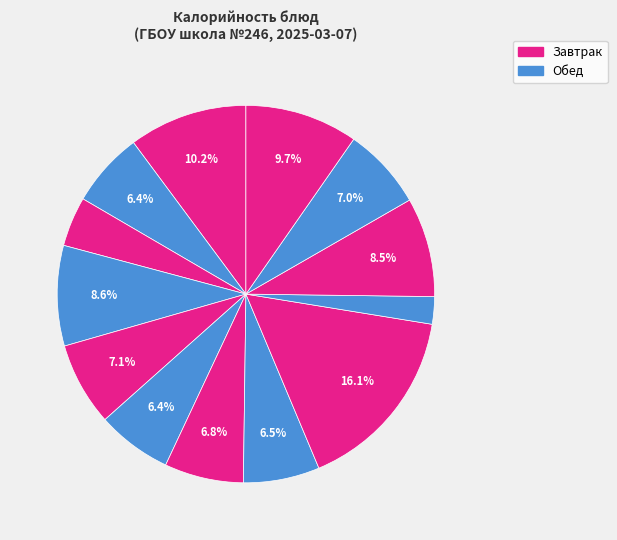

Count the number of slices in the pie.

13